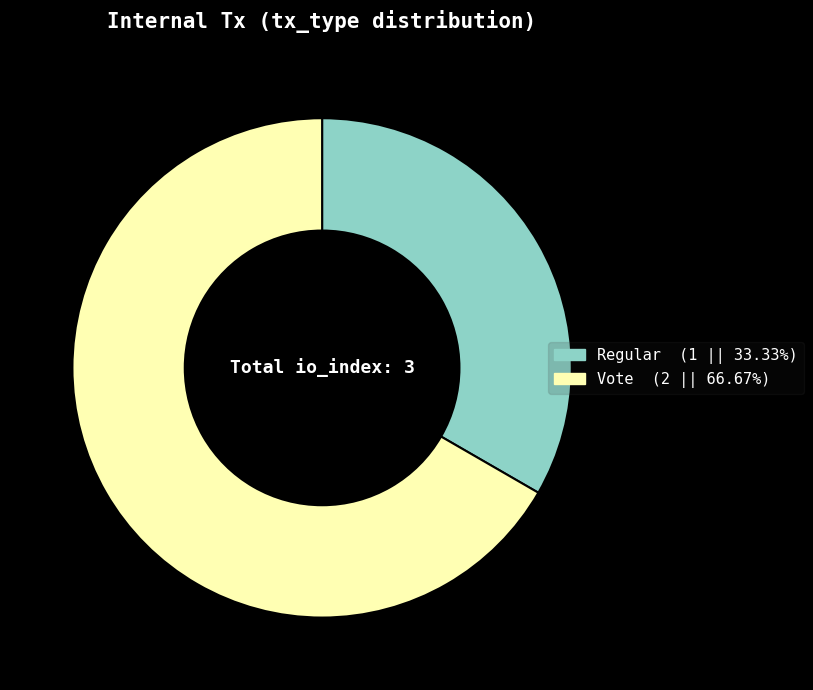

Rank the categories by value from lowest to highest.

Regular, Vote